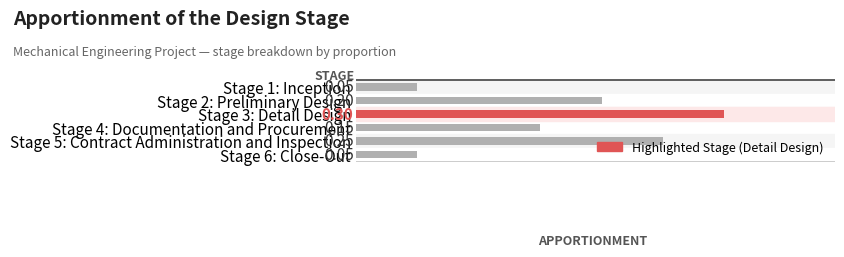

What is the smallest value displayed?

0.1